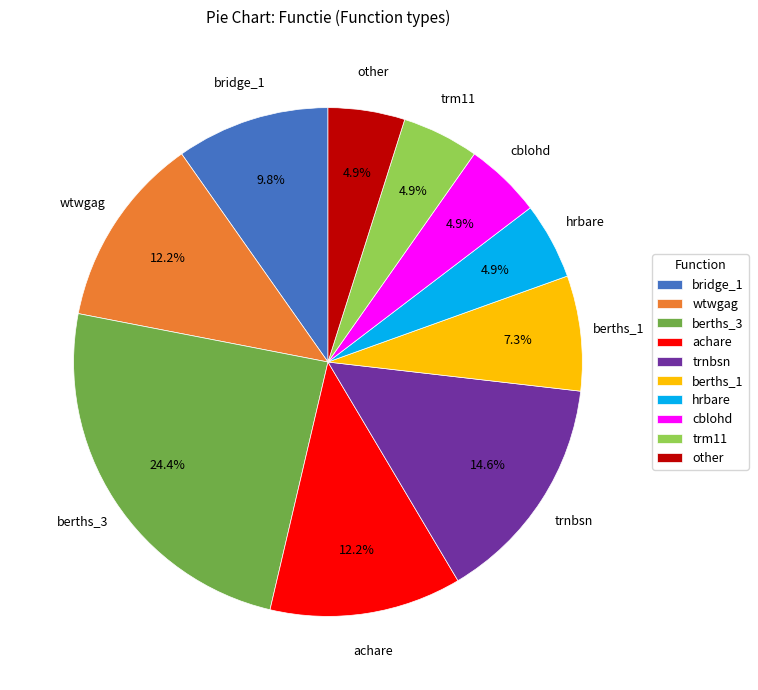

What is the largest slice in the pie chart?

berths_3